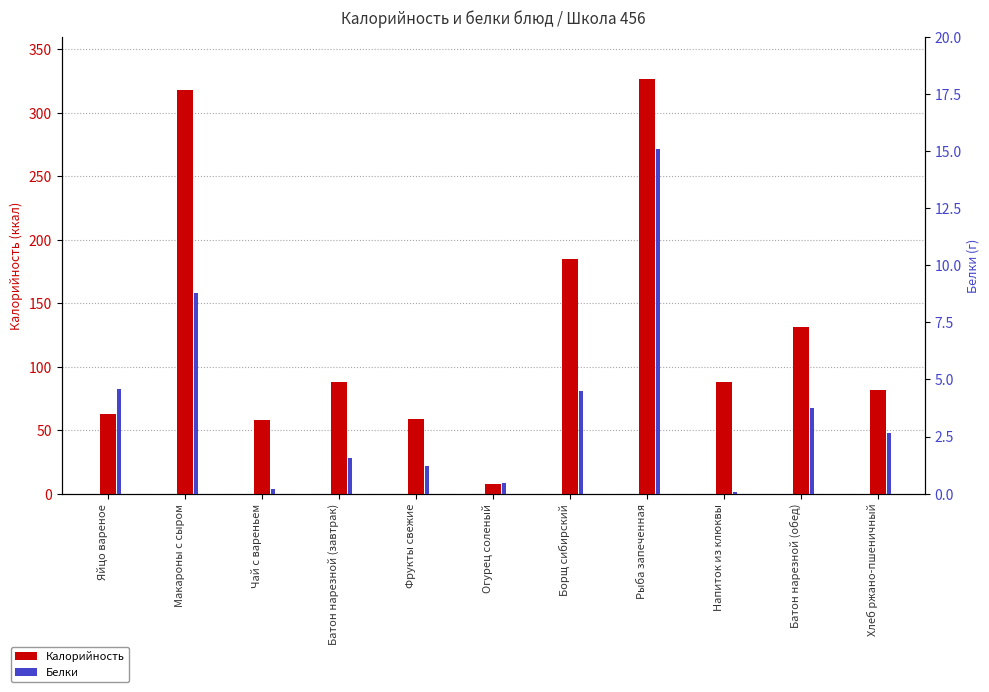

Reading right to left, transcribe all the data shown in this chart.

Калорийность: 81.6	131.0	87.8	326.8	185.0	7.8	58.6	87.9	58.3	318.0	63.0
Белки: 2.6	3.8	0.1	15.1	4.5	0.5	1.2	1.6	0.2	8.8	4.6